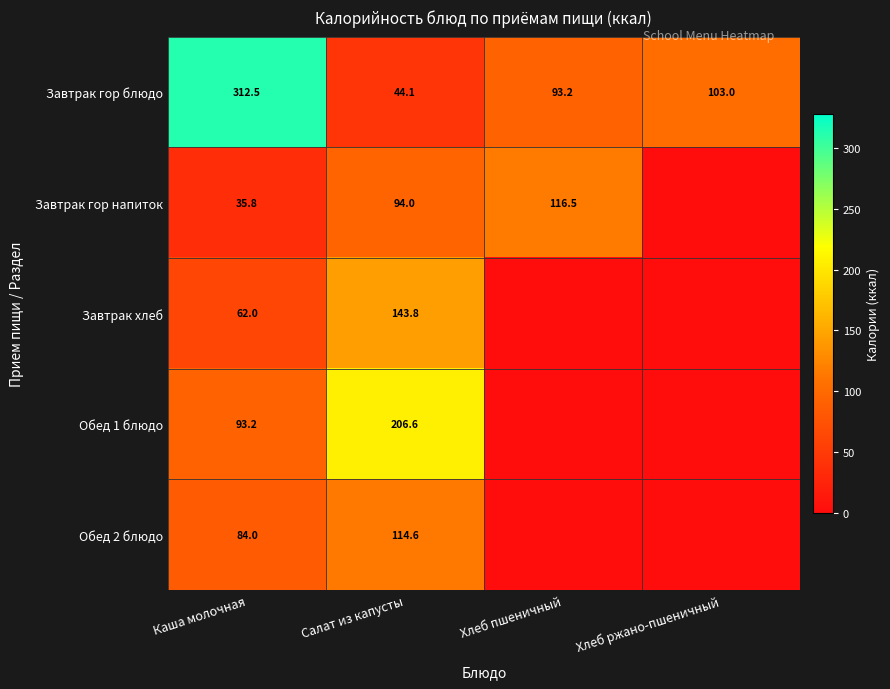

What is the total value across all series at Каша молочная?

587.5